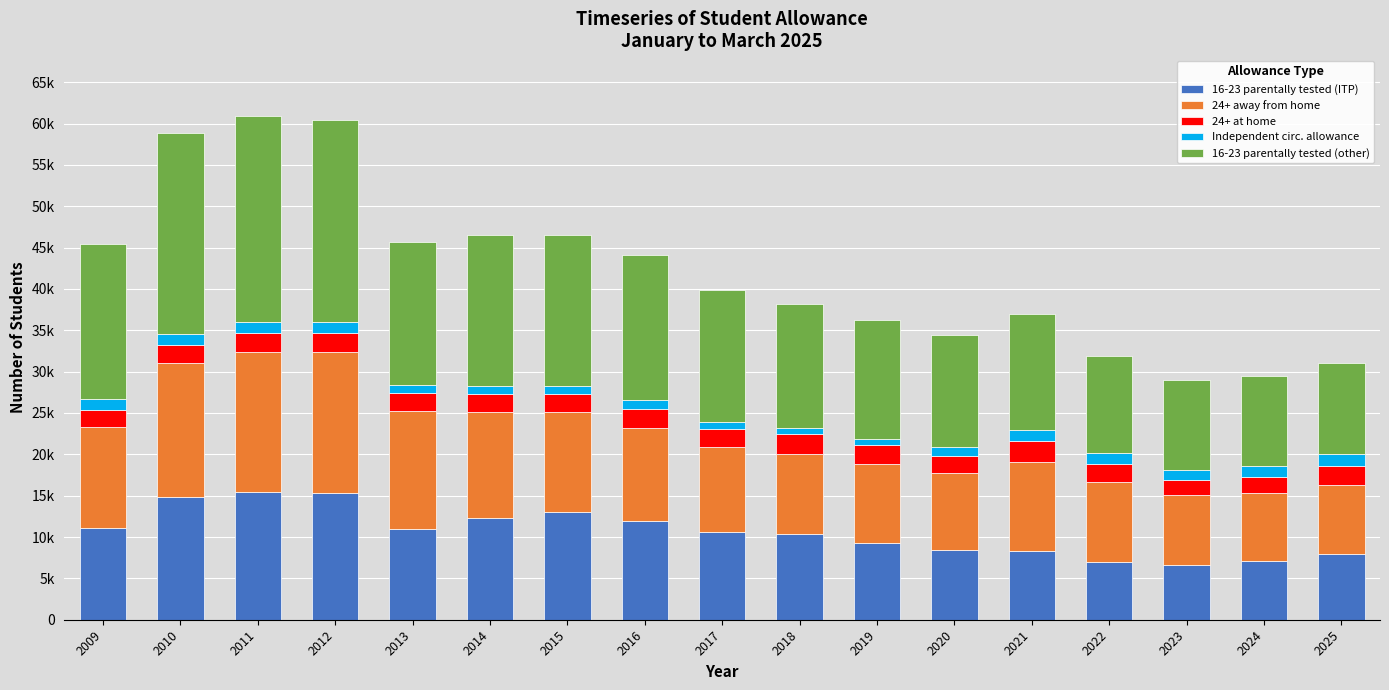

At which label is 24+ at home closest to 2155?

2020